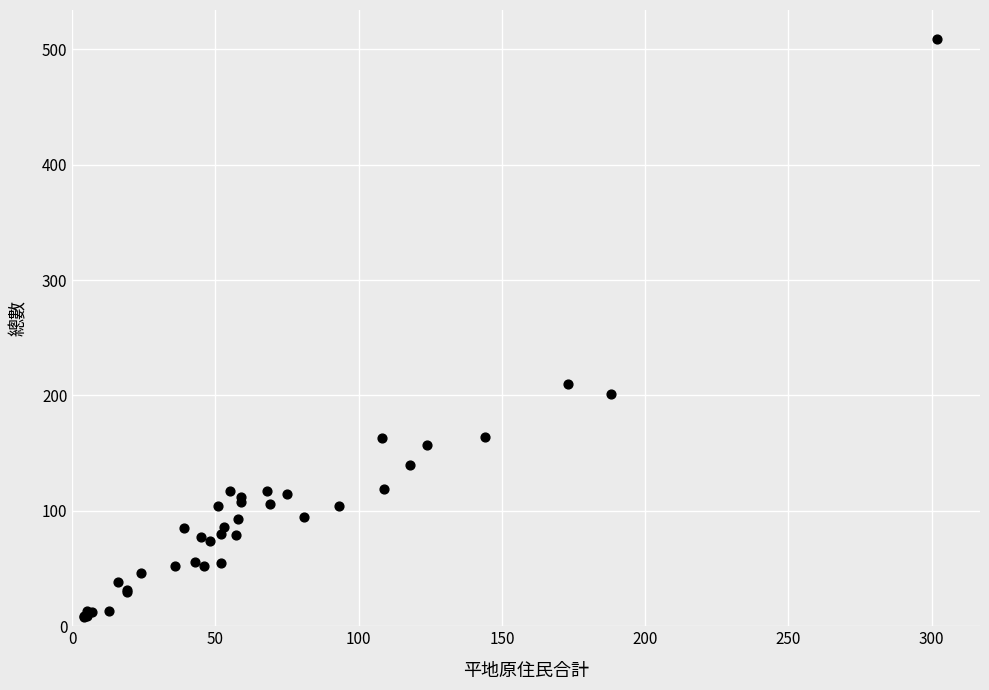

What Y value in the scatter plot is closest to 258?

210